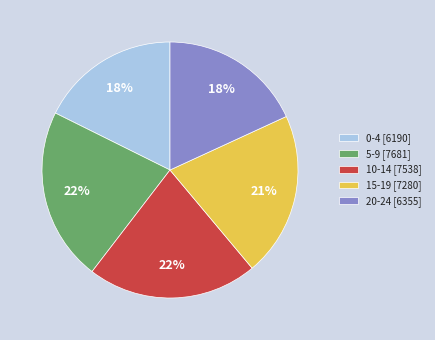

Count the number of slices in the pie.

5